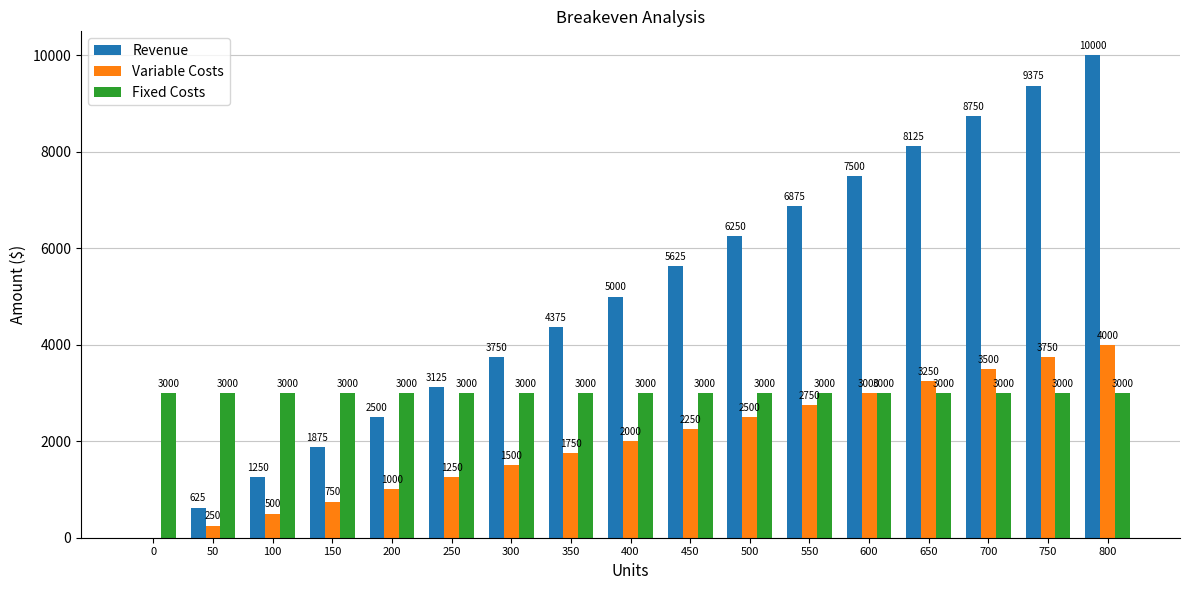

Is the value of Variable Costs at 550 greater than the value of Revenue at 500?

No